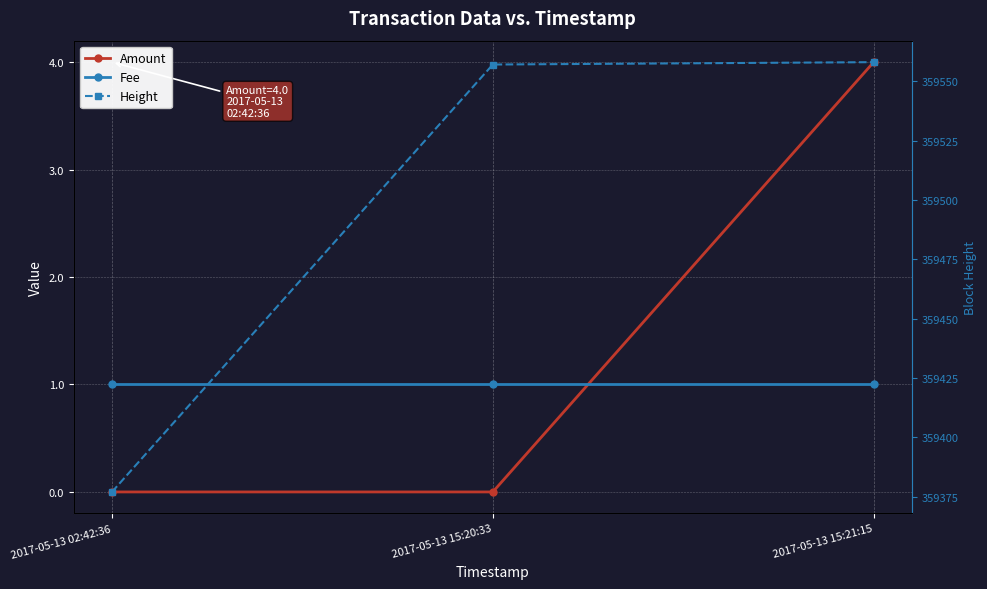

At which label is Height closest to 359467?

2017-05-13 02:42:36